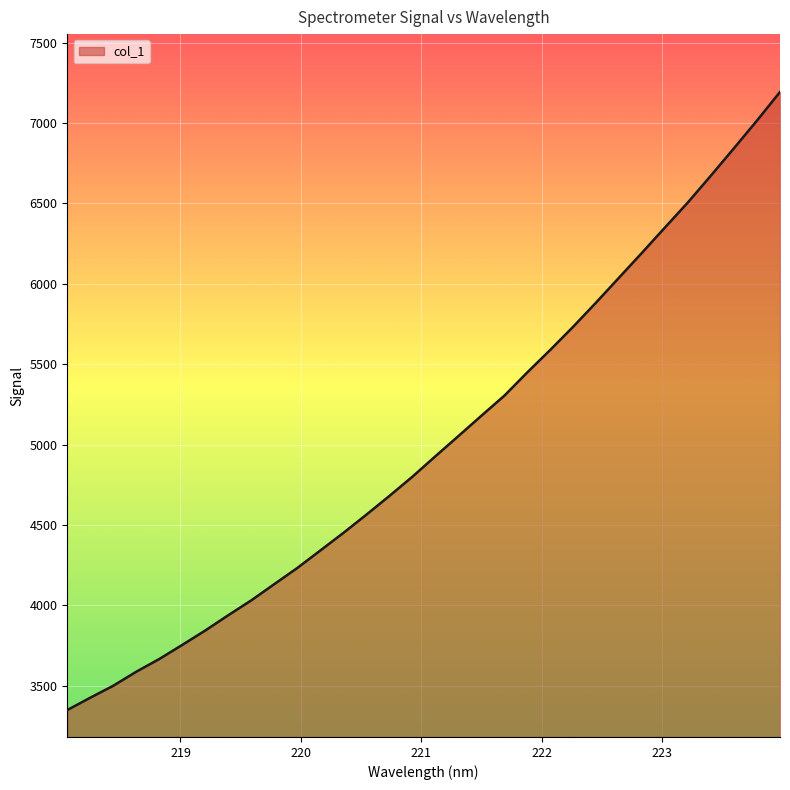

What is the minimum value shown in the chart?

3349.7